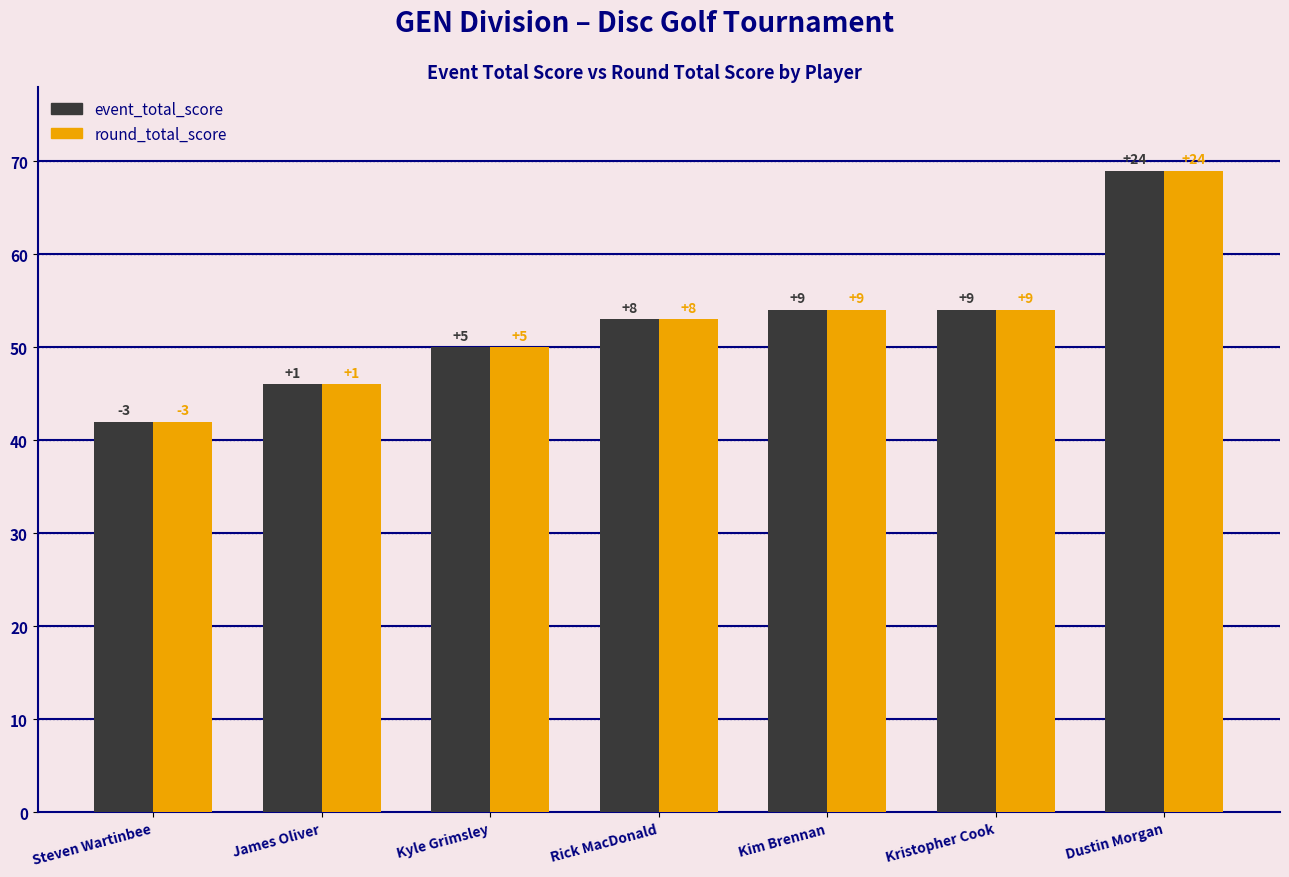

Which series has the largest total across all categories?

event_total_score